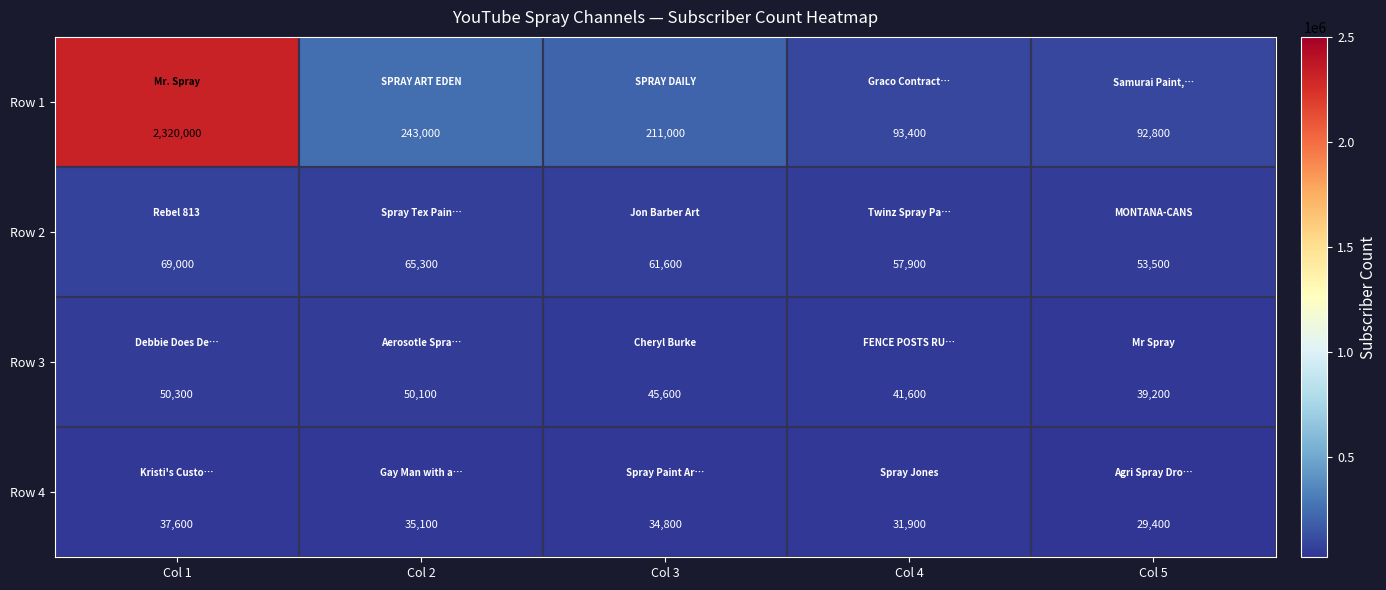

How many data points in Row 3 are less than 45600?

2